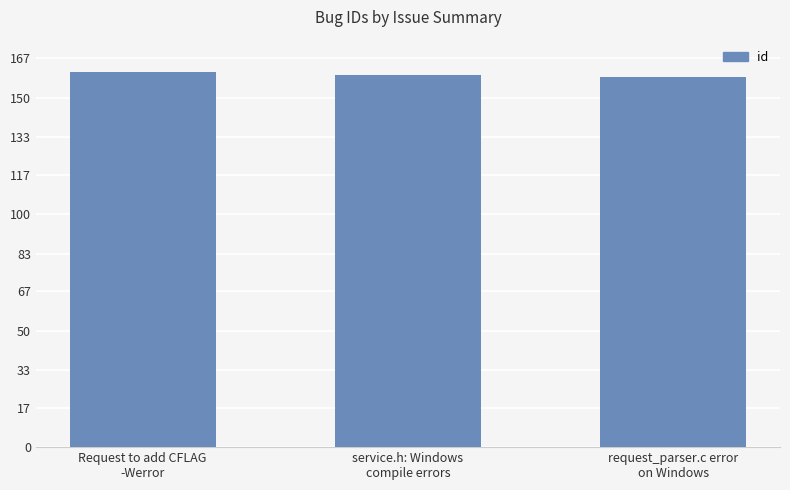

At which label does the data first exceed 160?

Request to add CFLAG
-Werror